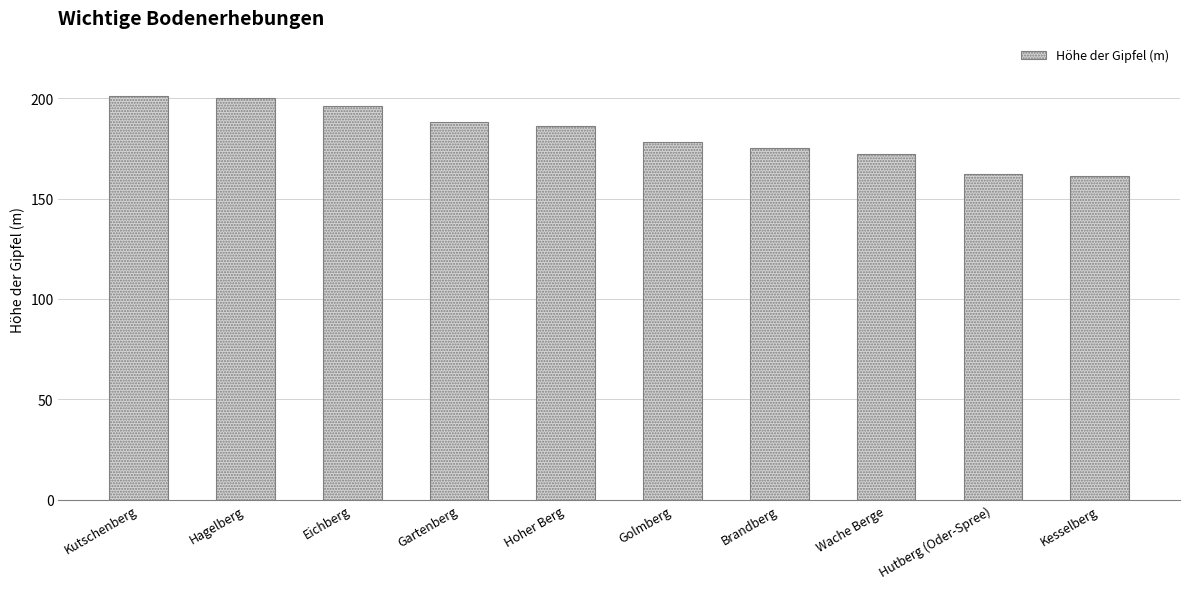

What is the label of the 2nd bar from the left?

Hagelberg